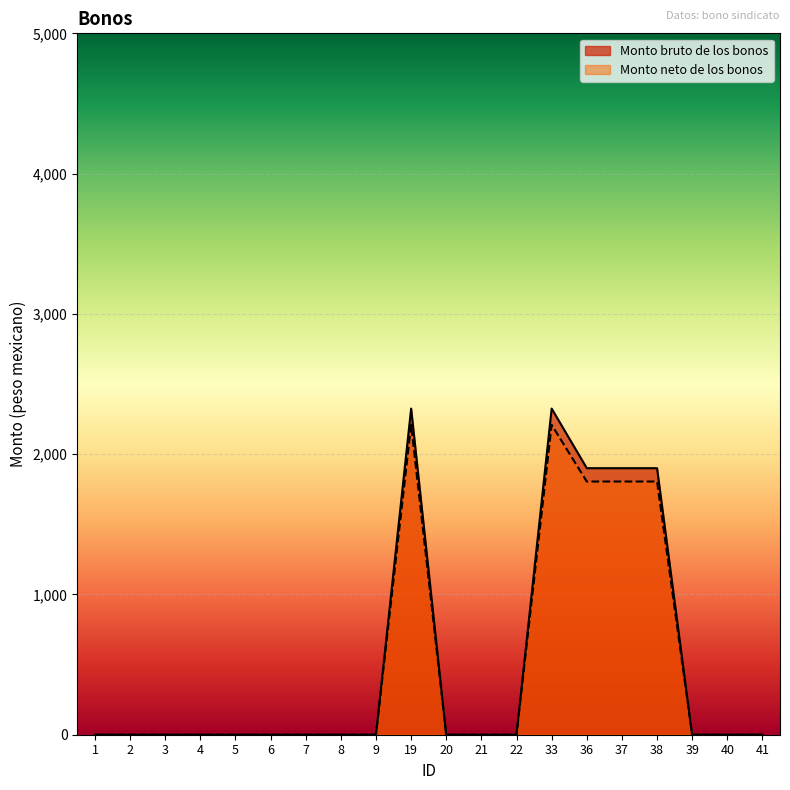

List the series in order of their overall mean, highest first.

Monto bruto de los bonos, Monto neto de los bonos